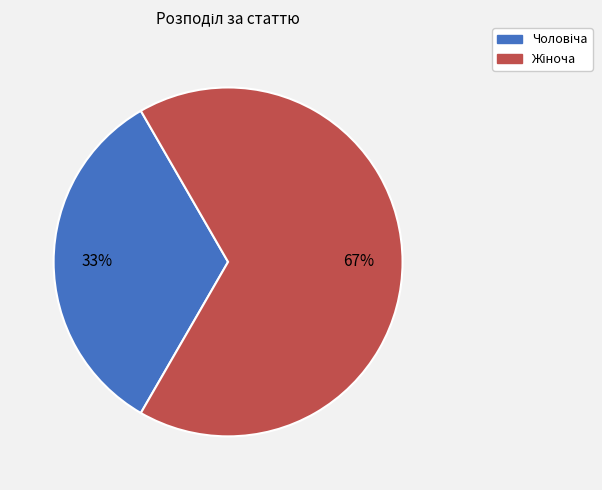

To the nearest percent, what is the average slice percentage?

50%